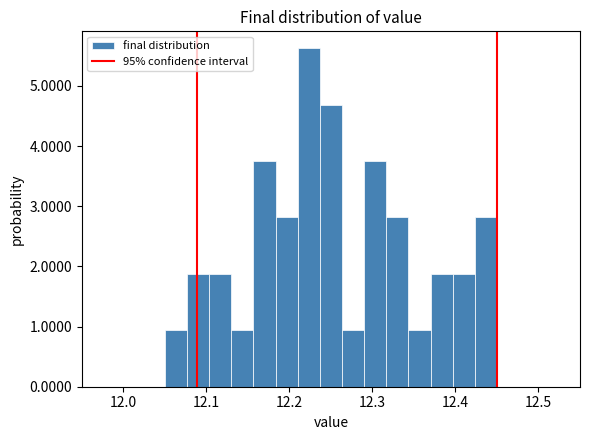

Around what value on the x-axis is the tallest bar? Give the approximate position of its centre, as read against the axis.

12.22